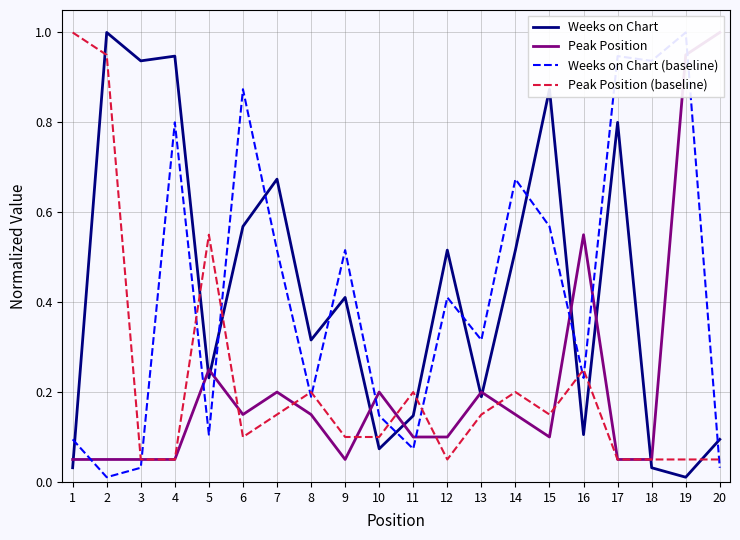

How many interior local valleys does the Peak Position series have?

3